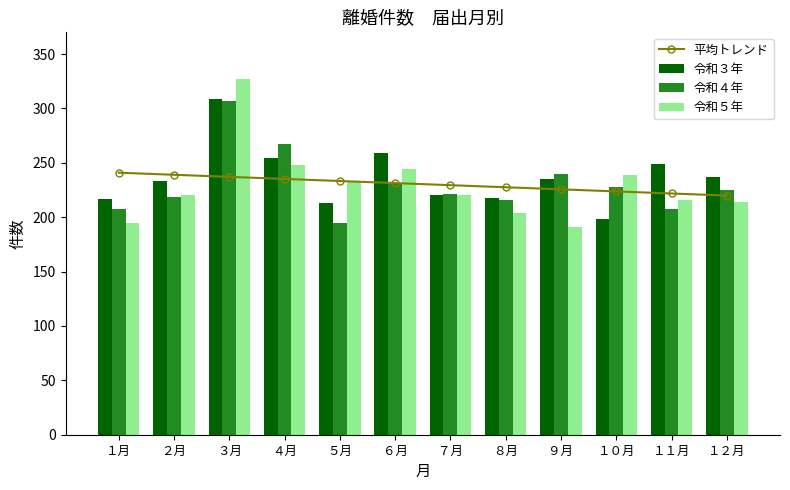

Does the chart contain stacked bars?

No